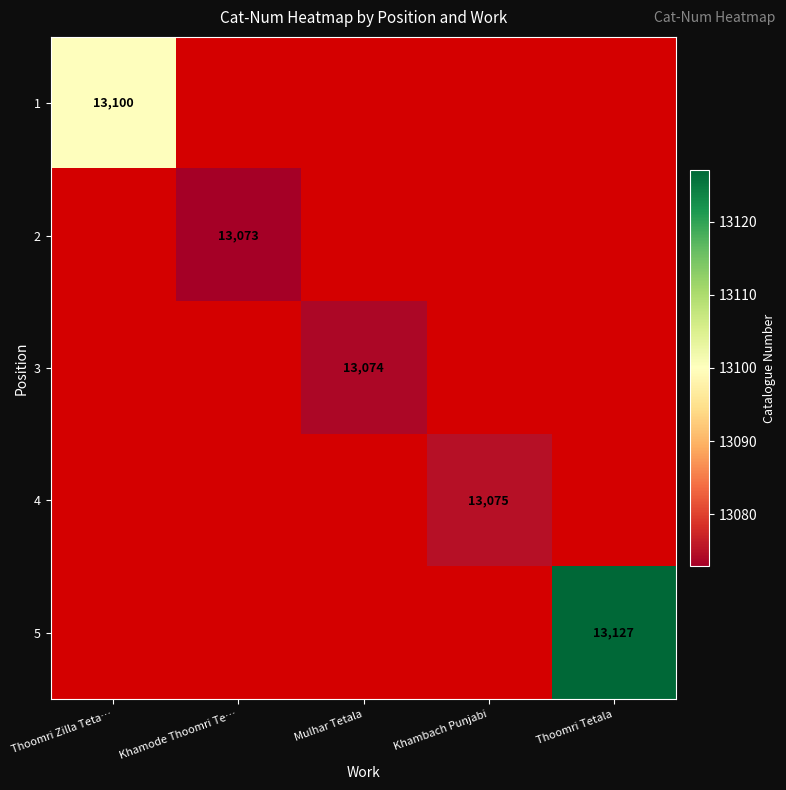

The value of 3 at Mulhar Tetala is 13074. True or false?

True